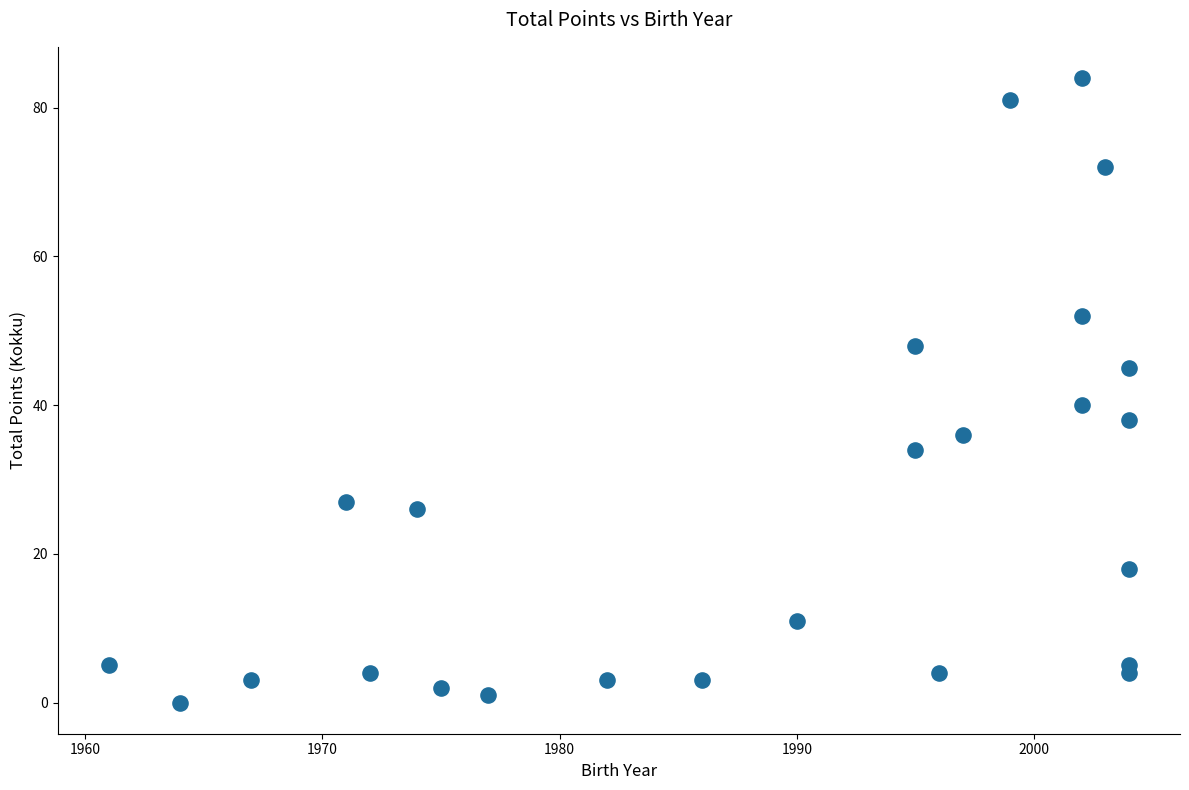

What is the range of Y values (max minus min)?

84